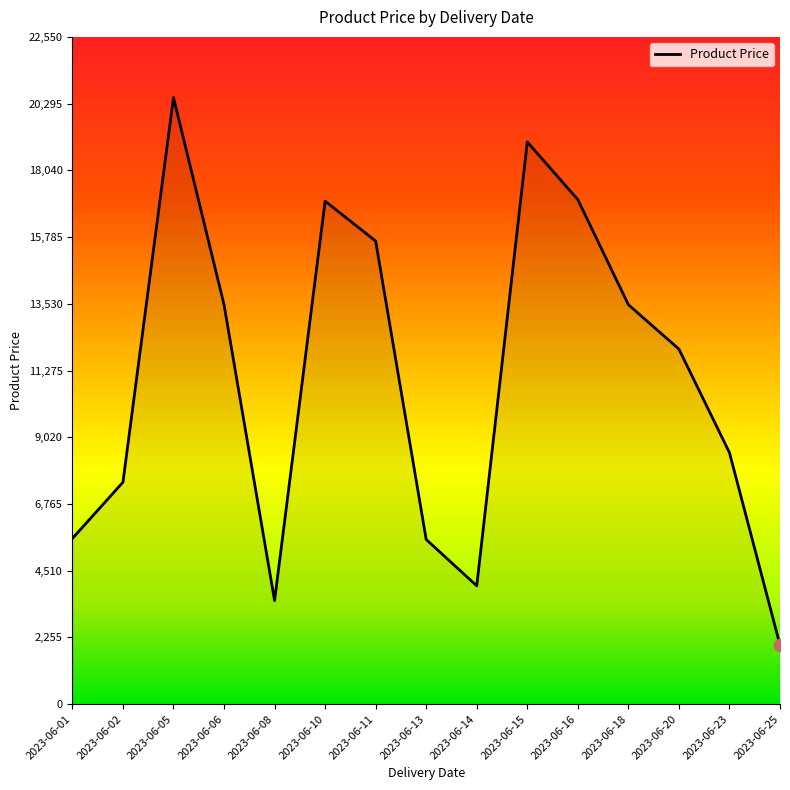

Approximately how many times larger is the value at 2023-06-11 compared to 2023-06-01?

2.8